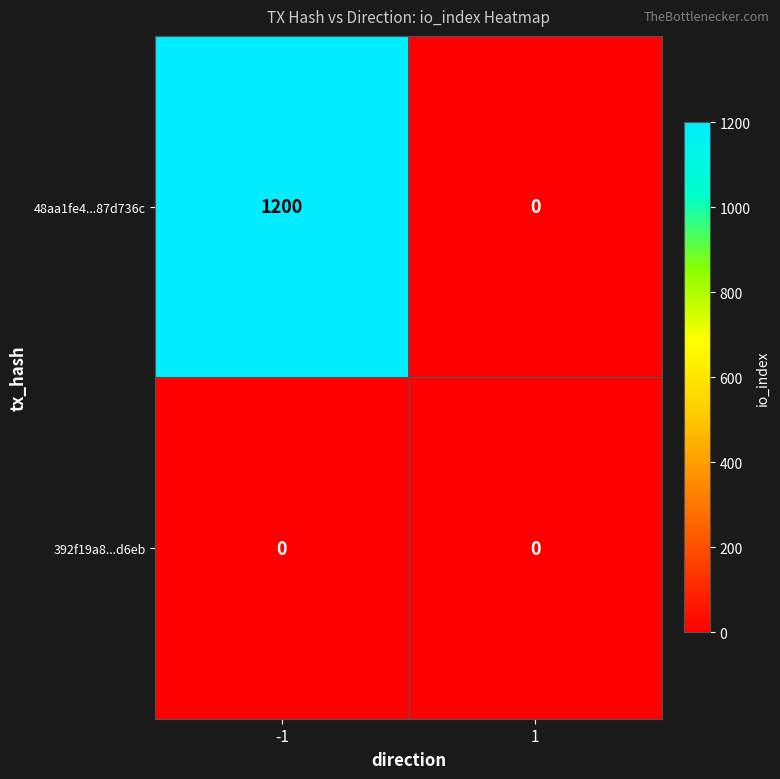

What is the difference between the maximum and minimum values in the 48aa1fe4...87d736c series?

1200